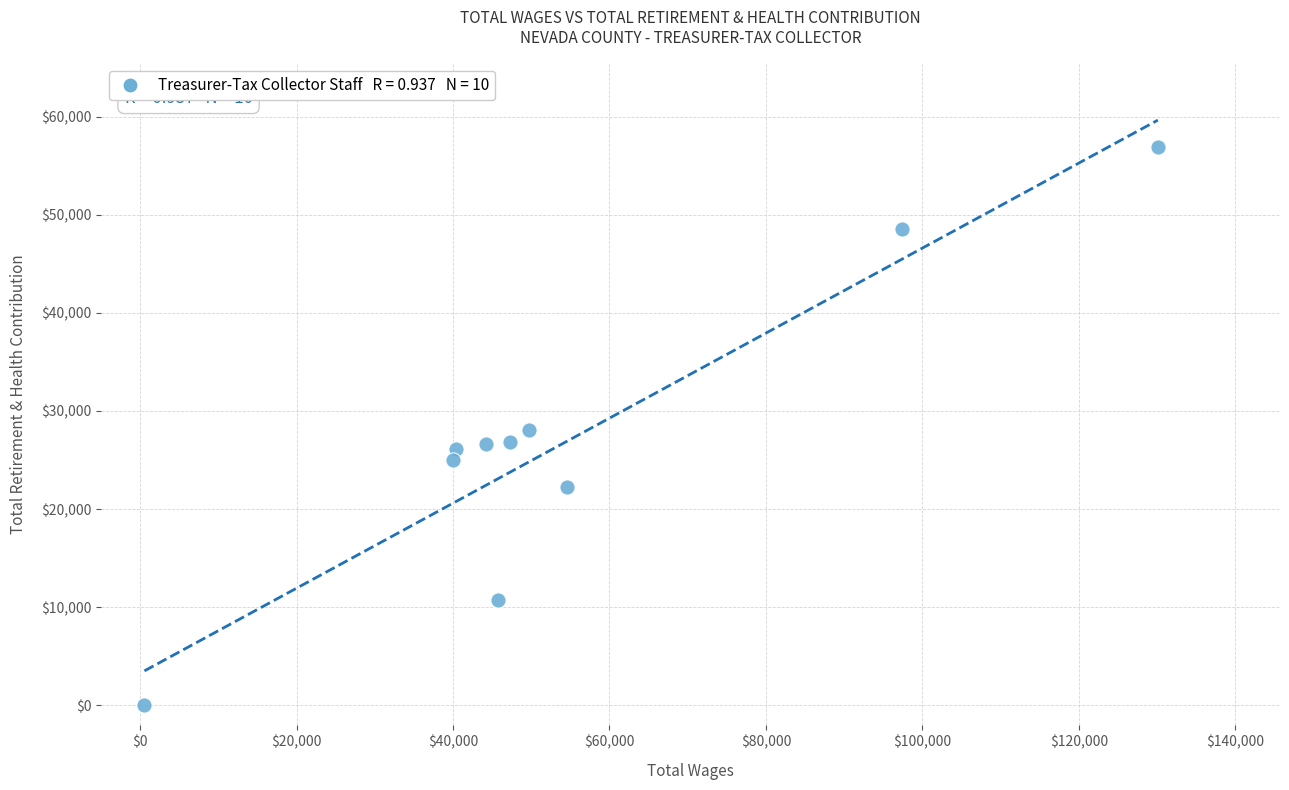

What is the range of Y values (max minus min)?

56892